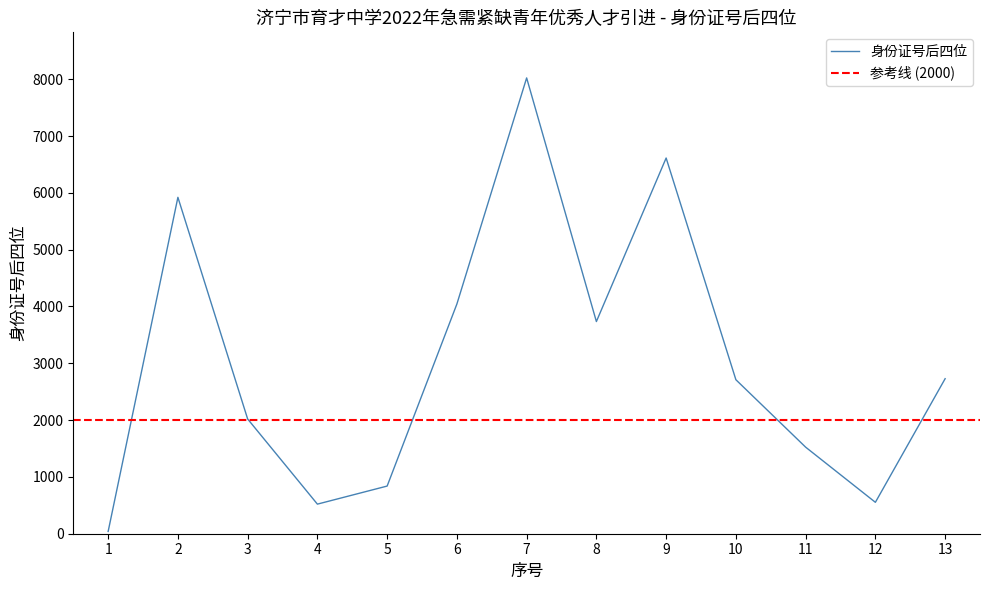

The chart shows a value of 10501 at 7. True or false?

False